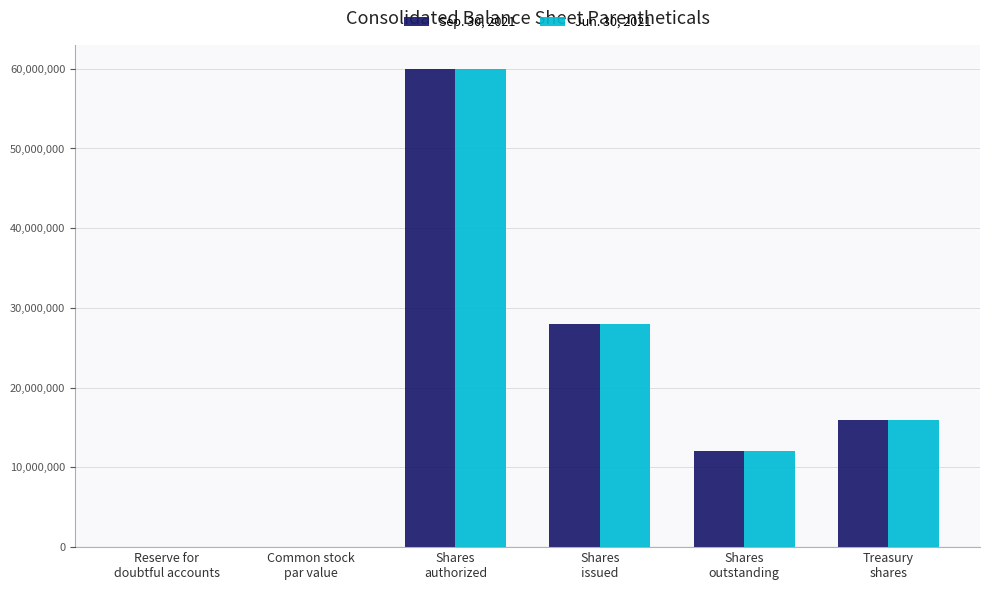

Which category has the highest value in the Sep. 30, 2021 series?

Shares
authorized